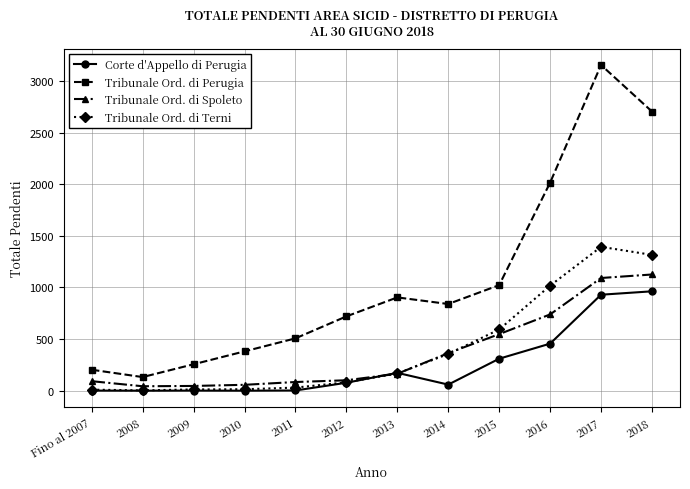

At how many categories does at least one series exceed 44?

12